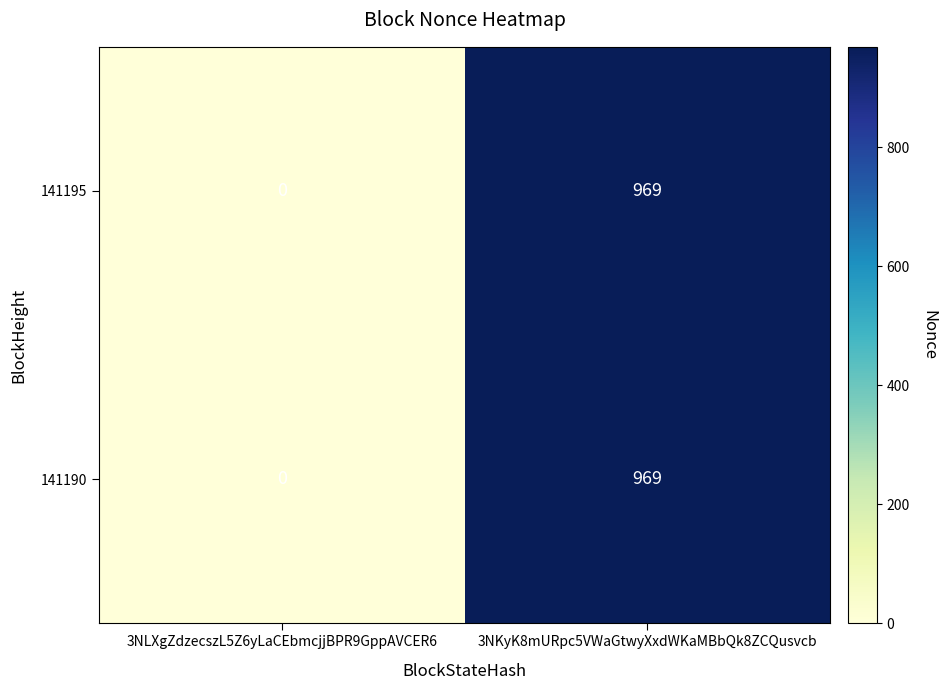

What is the difference between the maximum and minimum values in the 141190 series?

969